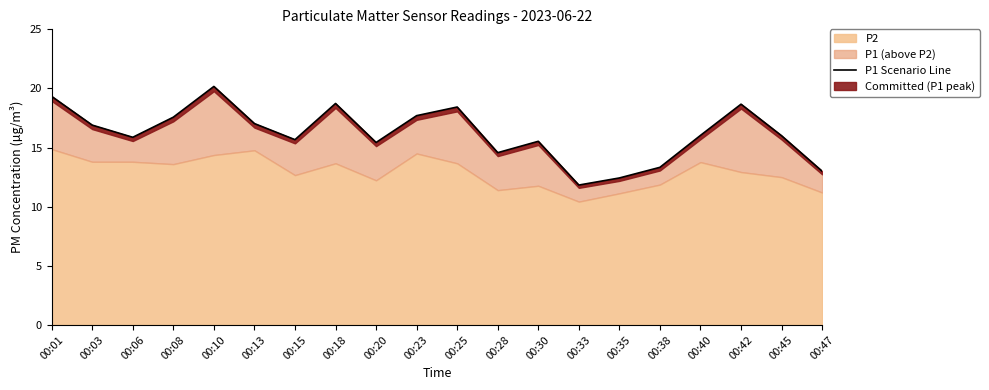

What is the difference between the maximum and minimum values?

8.3